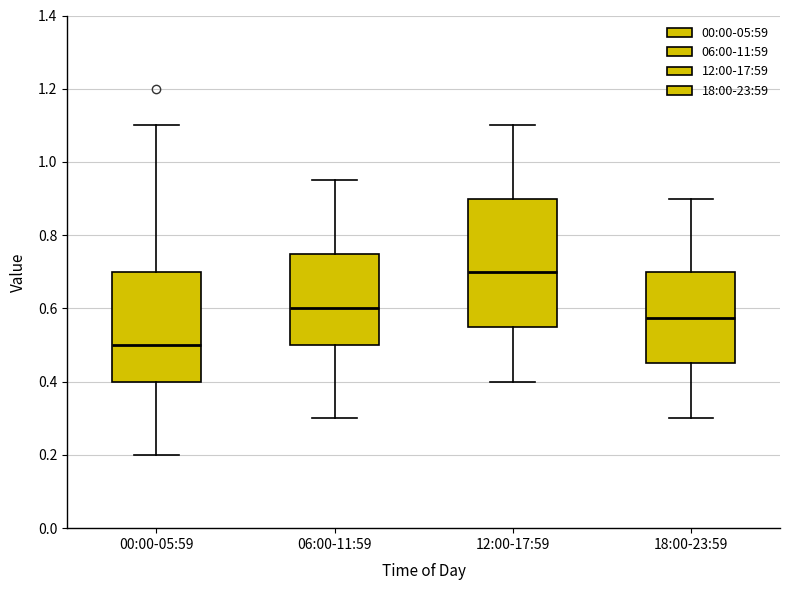

Reading left to right, transcribe this box plot: for each box, give where its median line is, the range the box spans, and where its two whiskers end, as read against the y-axis. The values are not printed on the chart, so give them approximately, as read against the axis.

00:00-05:59: median 0.50, box 0.40 to 0.70, whiskers 0.20 to 1.10
06:00-11:59: median 0.60, box 0.50 to 0.76, whiskers 0.30 to 0.96
12:00-17:59: median 0.70, box 0.56 to 0.90, whiskers 0.40 to 1.10
18:00-23:59: median 0.58, box 0.46 to 0.70, whiskers 0.30 to 0.90